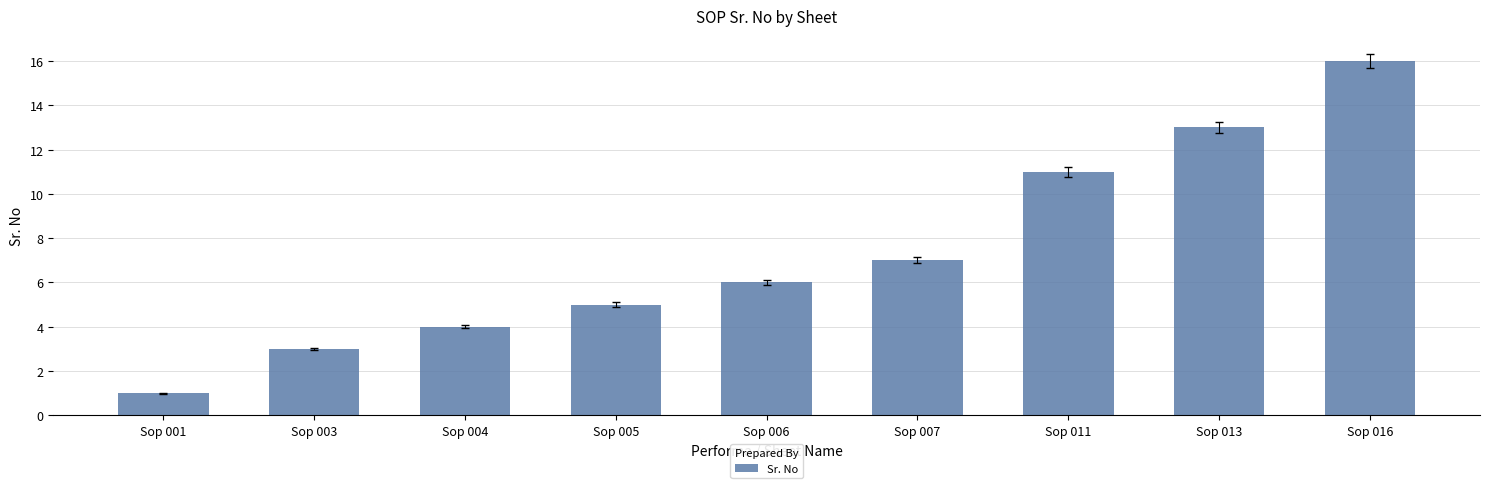

Rank the categories by value from highest to lowest.

Sop 016, Sop 013, Sop 011, Sop 007, Sop 006, Sop 005, Sop 004, Sop 003, Sop 001